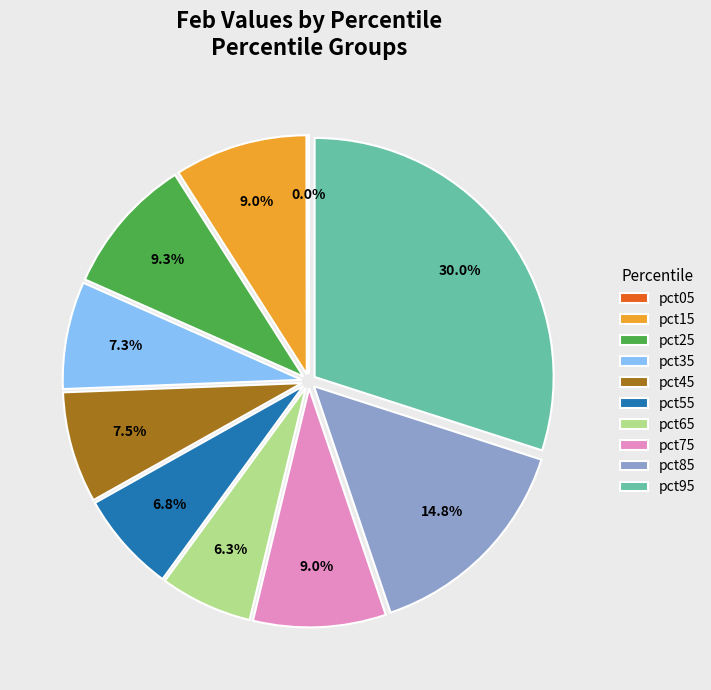

Does any single category account for the majority?

No